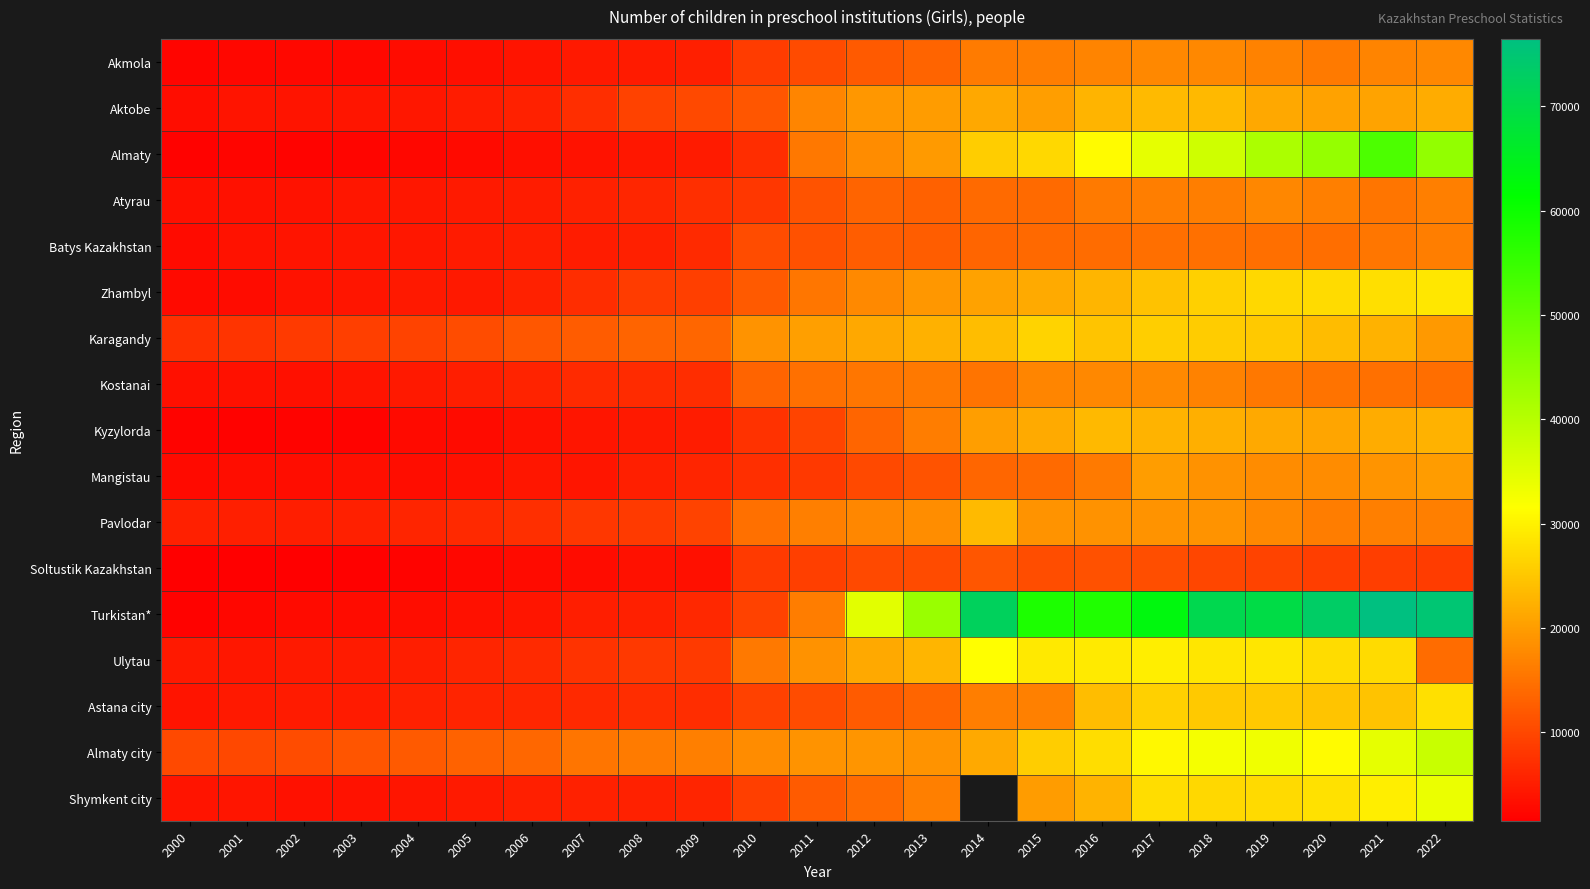

What value does the Batys Kazakhstan series have at 2001?

3763.0